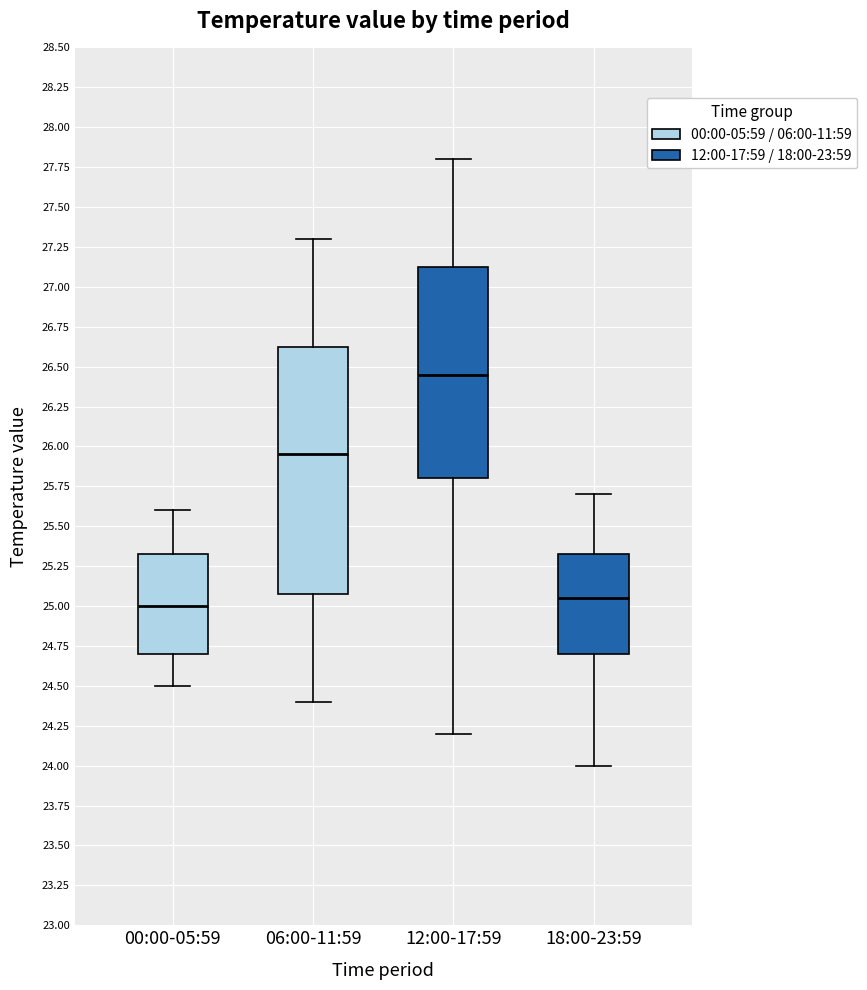

Which box is the tallest, from its lower edge to its upper edge?

06:00-11:59